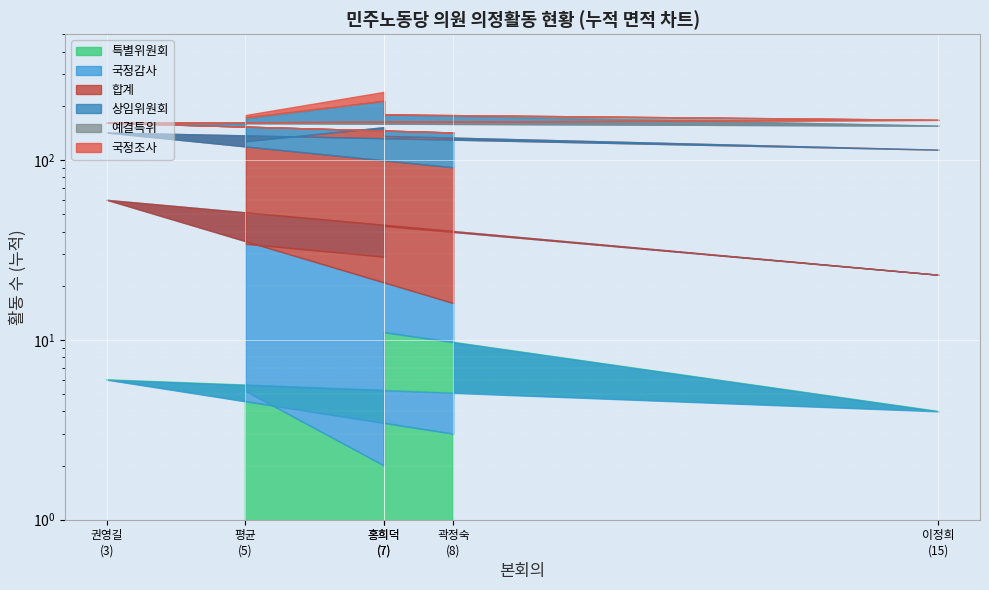

Does the chart display data point markers on the line(s)?

No